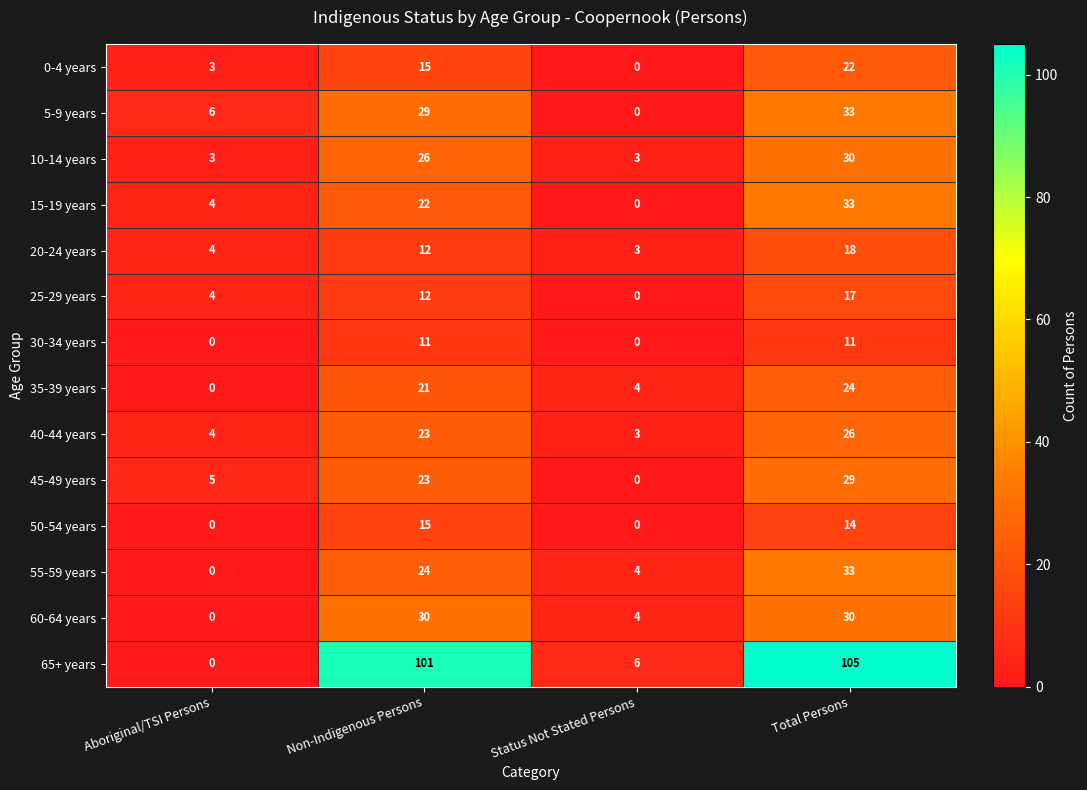

What is the sum of the 15-19 years values at Status Not Stated Persons and Aboriginal/TSI Persons?

4